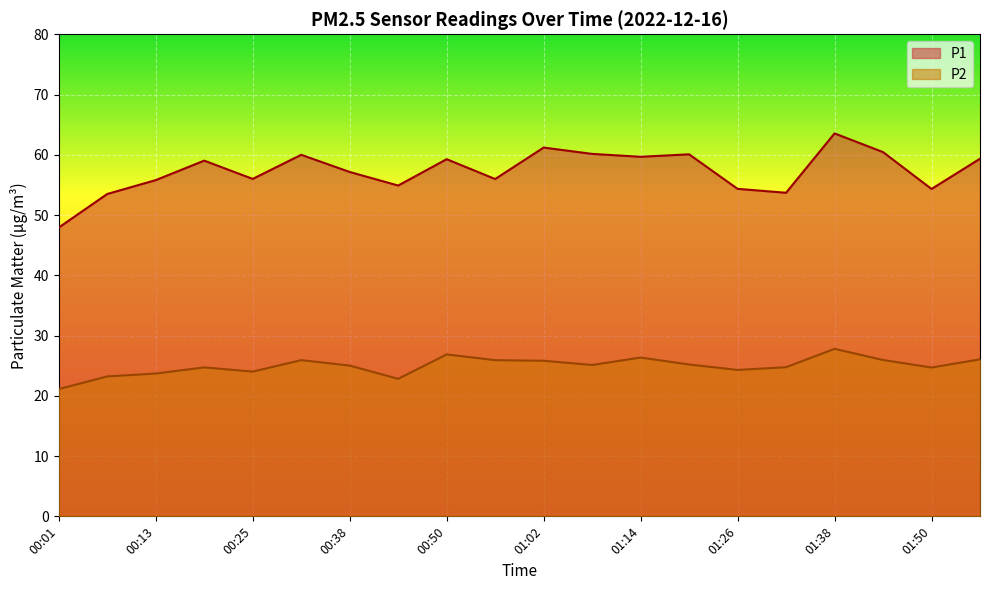

What is the total value across all series at 00:31?

85.9